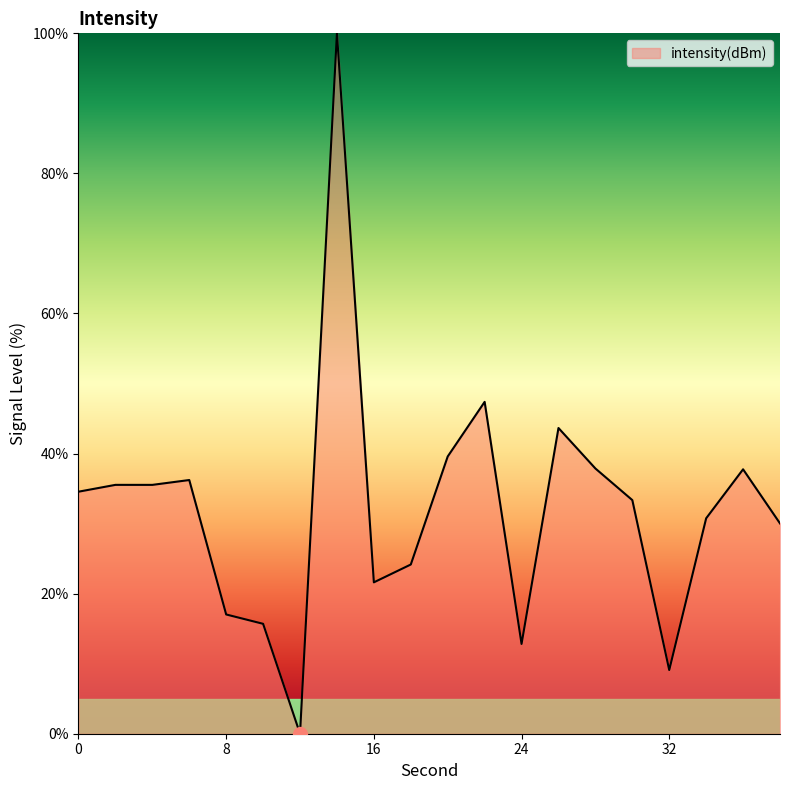

What is the greatest value displayed?

100.0